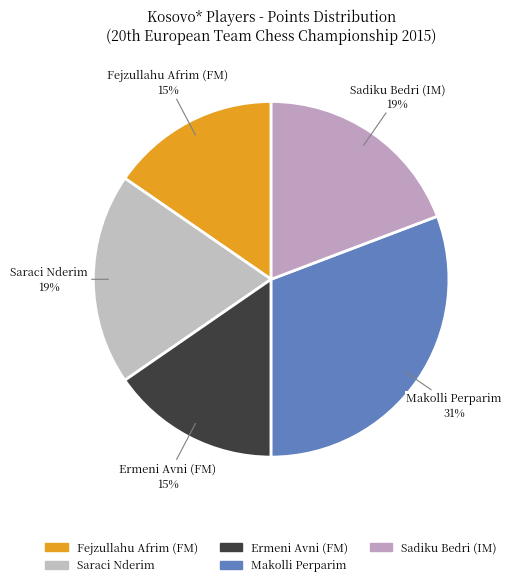

What percentage is the Sadiku Bedri (IM) slice, to the nearest percent?

19%